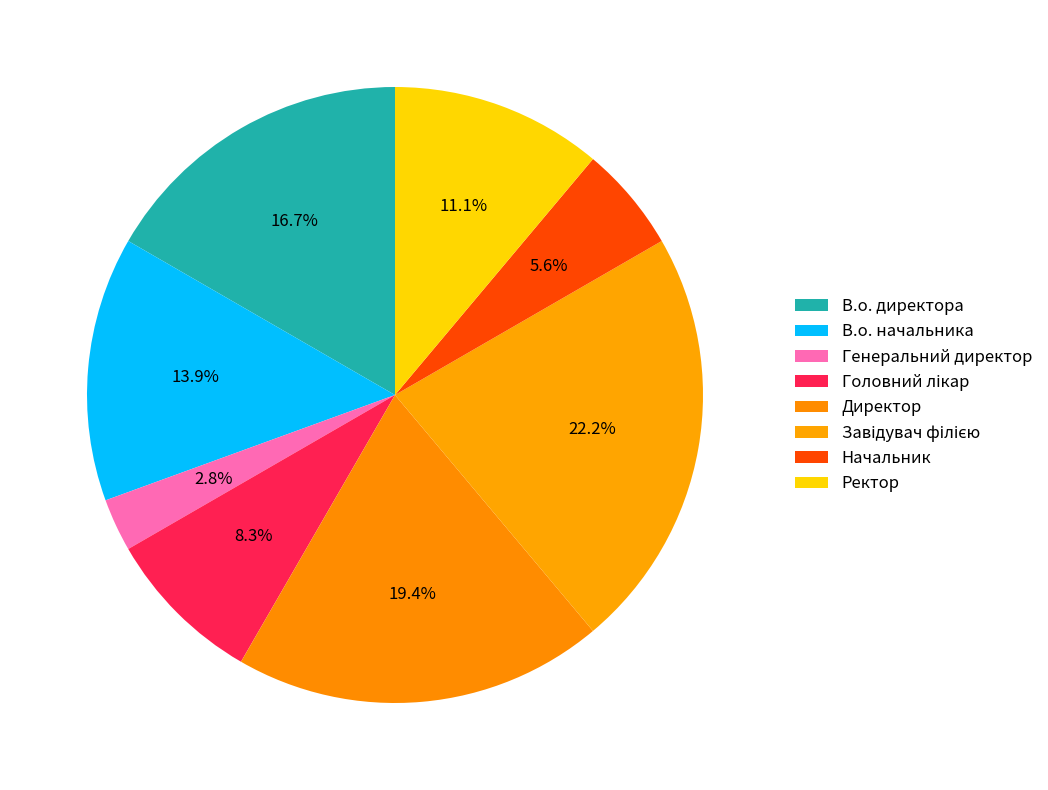

True or false: Головний лікар accounts for 8% of the total.

True